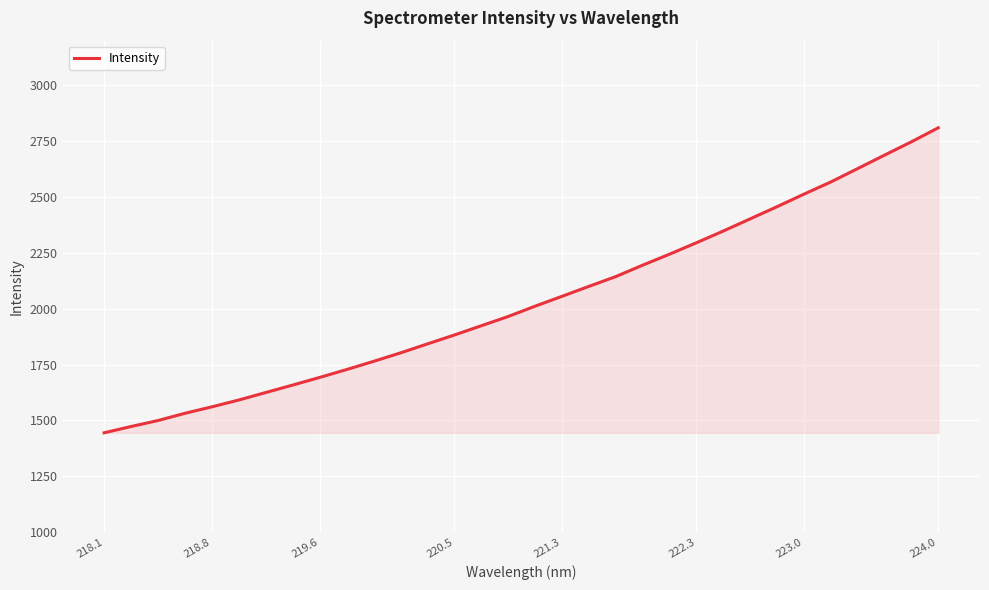

What is the difference between the maximum and minimum values?

1365.4